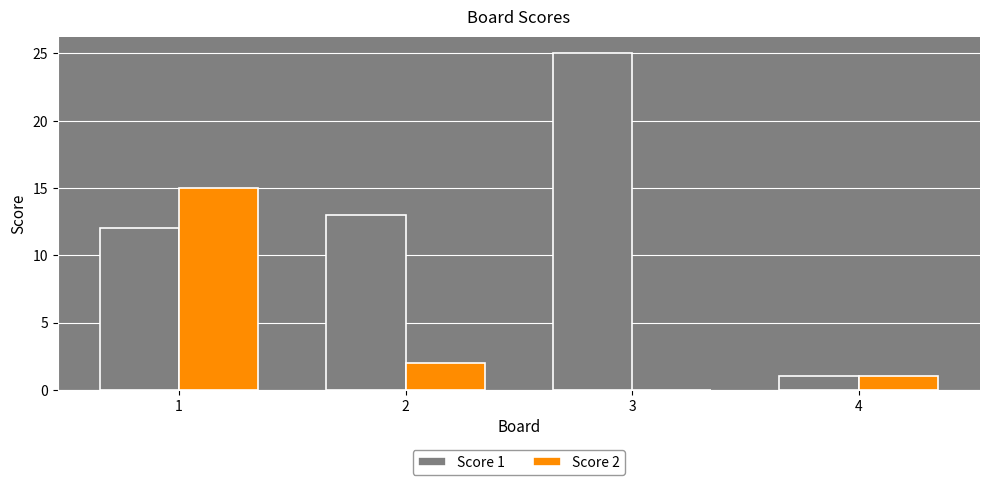

What is the greatest value displayed?

25